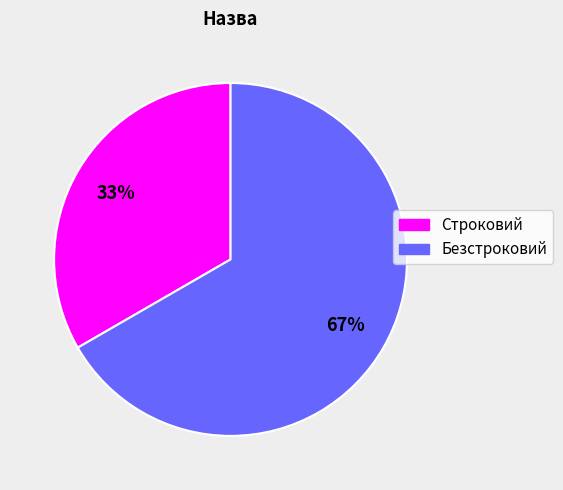

Approximately how many times larger is the value at Строковий compared to Безстроковий?

0.5